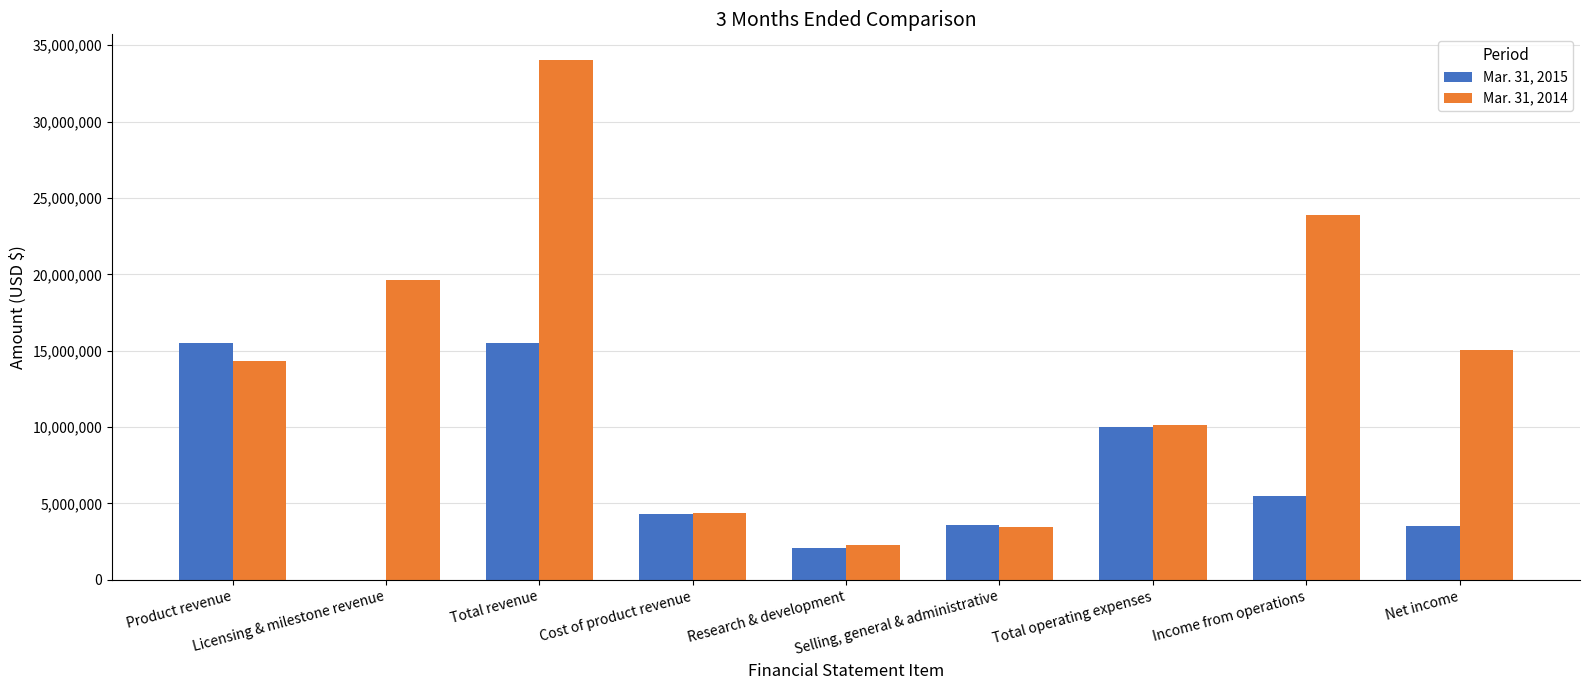

How many distinct data groups are displayed?

2